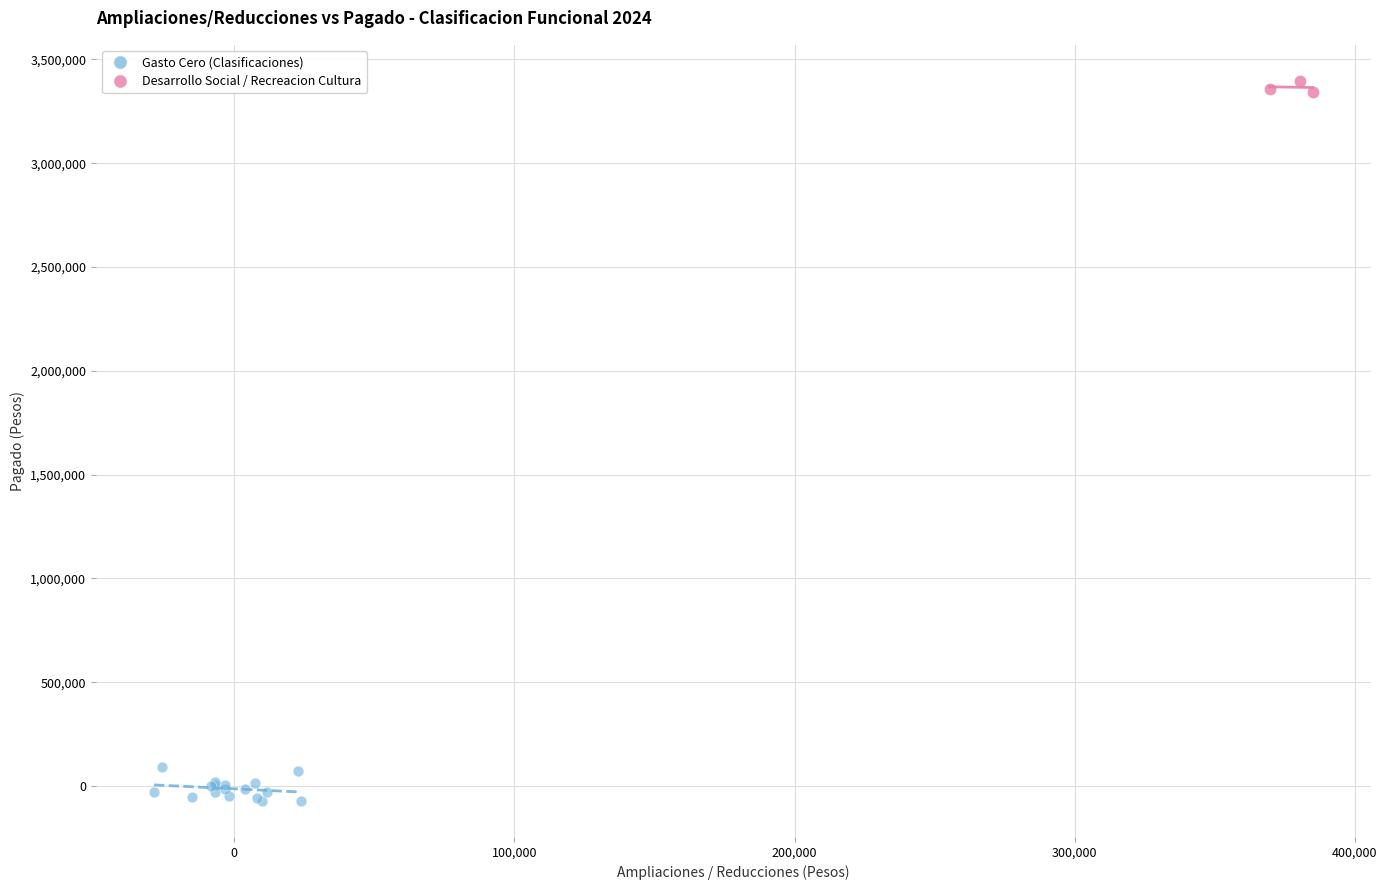

Which series contains the lowest Y value?

Gasto Cero (Clasificaciones)